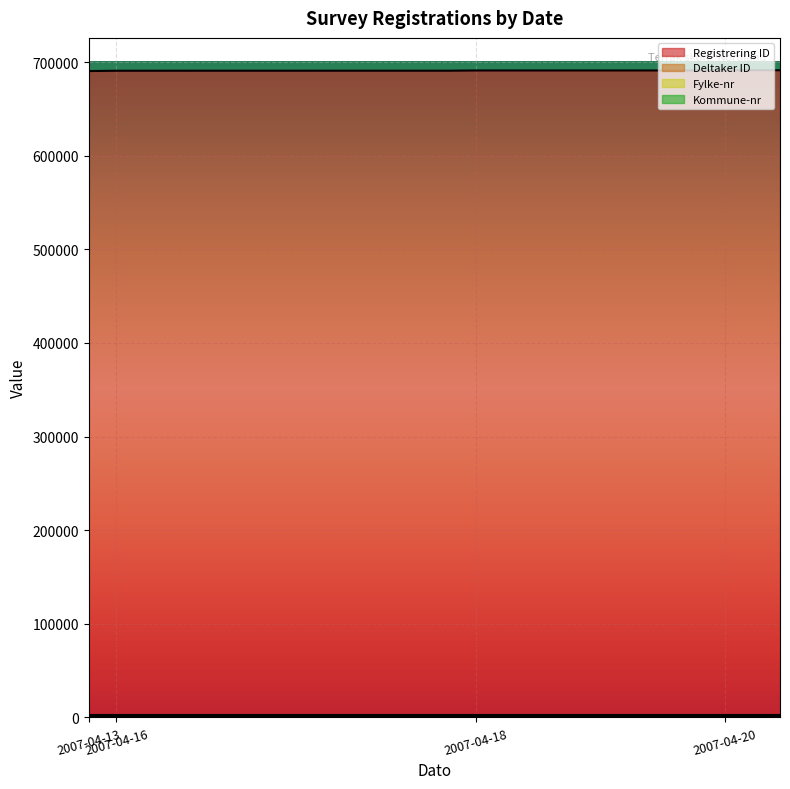

The value of Fylke-nr at 2007-04-16 is 28. True or false?

False